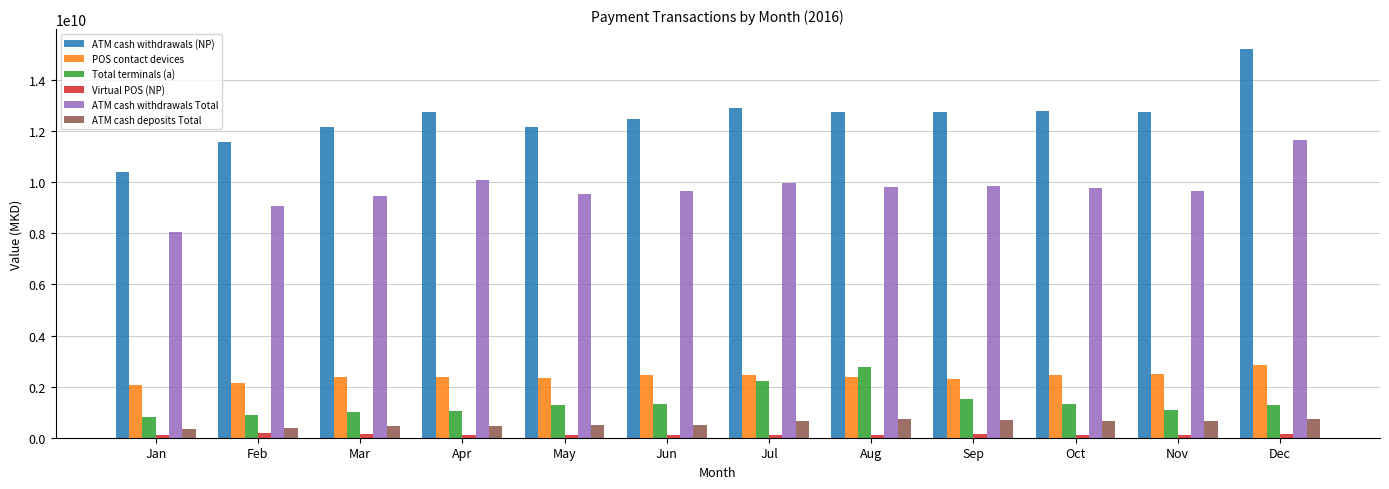

What is the difference between the highest and lowest values at Aug?

12660634868.0